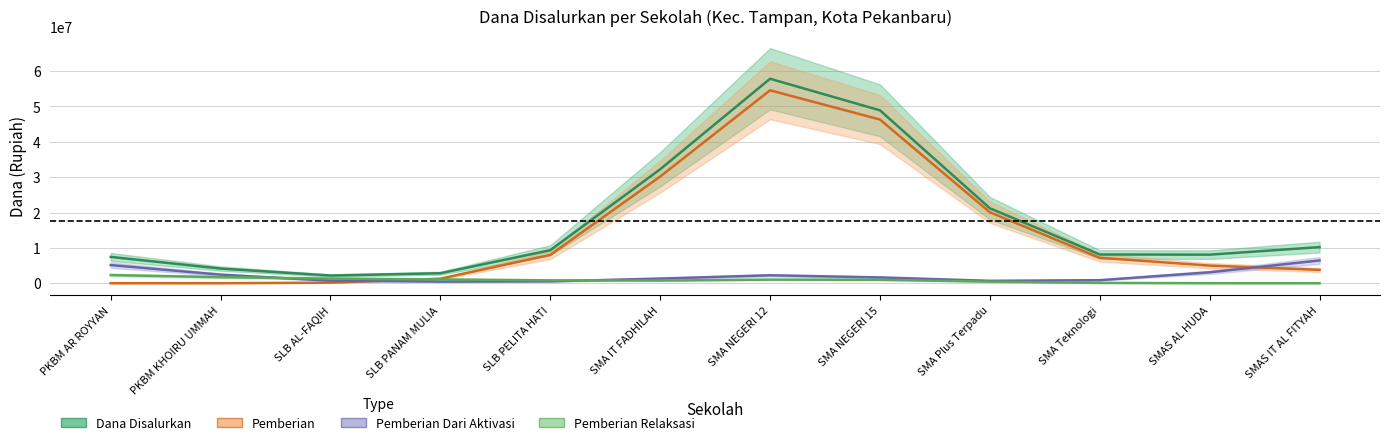

Does the chart display data point markers on the line(s)?

No